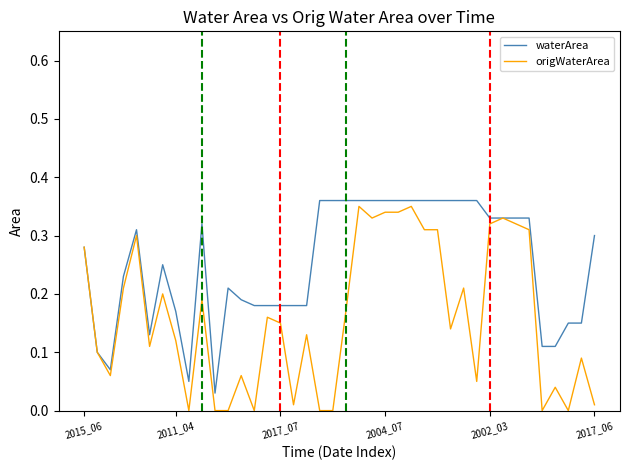

List the series in order of their overall mean, lowest first.

origWaterArea, waterArea